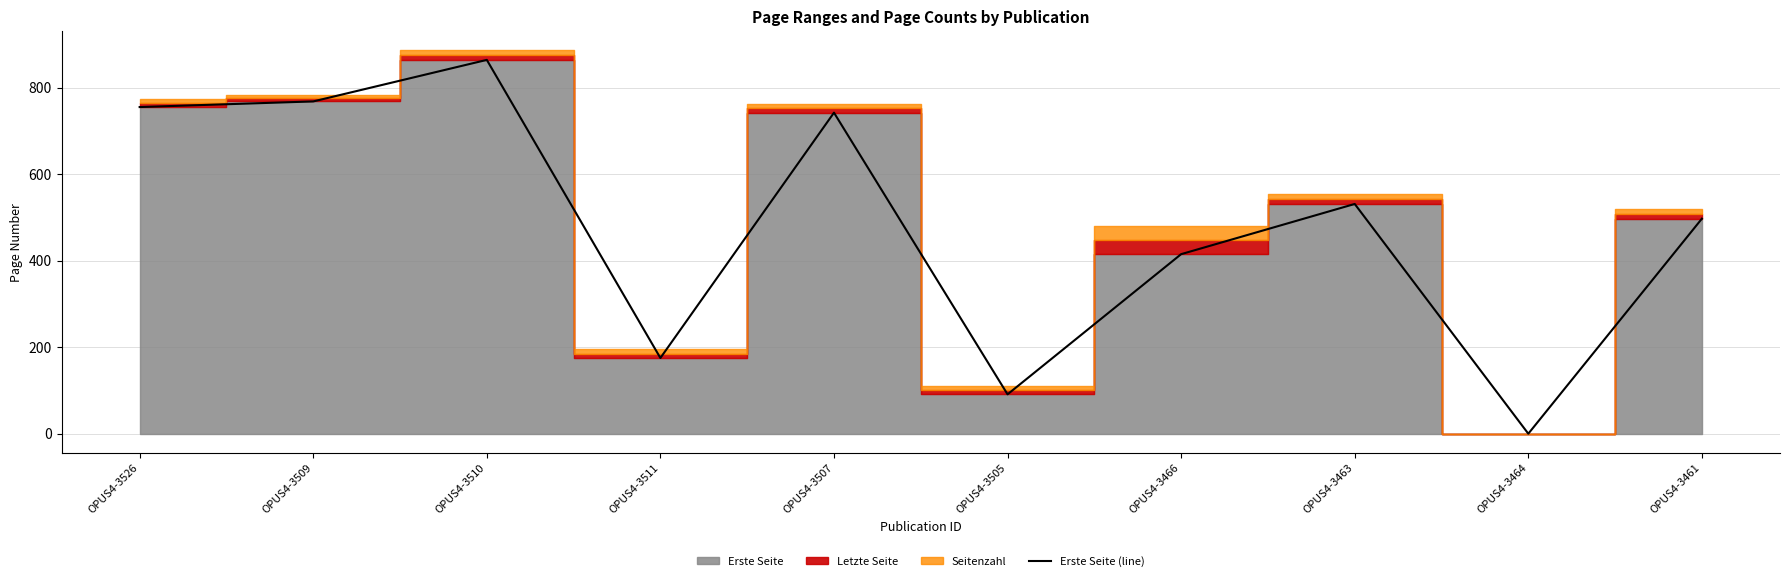

The value at OPUS4-3466 is 718. True or false?

False